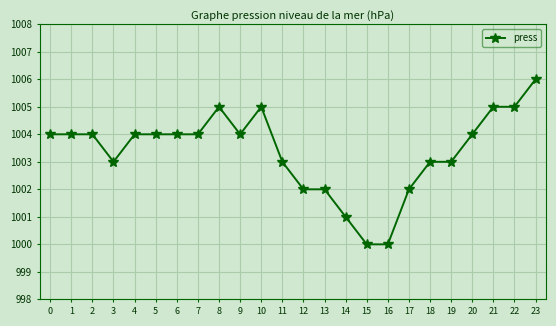

What is the difference between the maximum and minimum values?

6